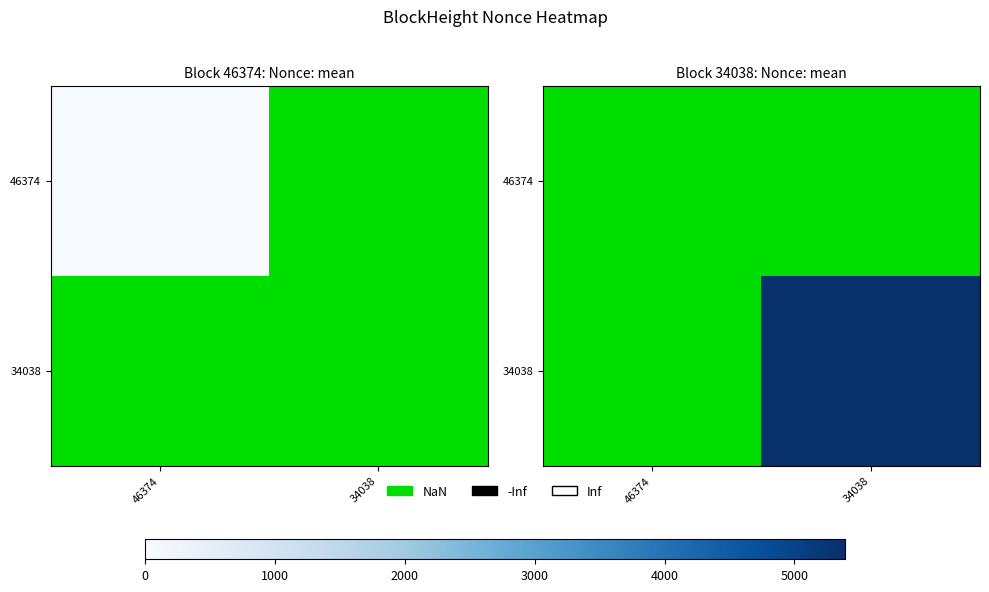

How many values in 34038 are above zero?

1